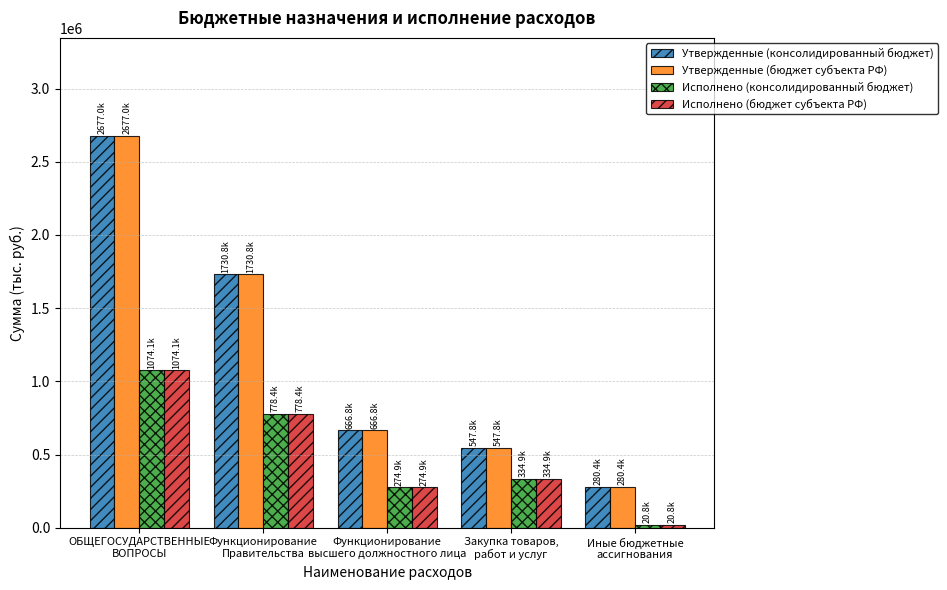

Reading left to right, transcribe all the data shown in this chart.

Утвержденные (консолидированный бюджет): 2677025.7	1730818.9	666806.8	547800.0	280400.0
Утвержденные (бюджет субъекта РФ): 2677025.7	1730818.9	666806.8	547800.0	280400.0
Исполнено (консолидированный бюджет): 1074145.4	778401.8	274908.6	334902.9	20835.0
Исполнено (бюджет субъекта РФ): 1074145.4	778401.8	274908.6	334902.9	20835.0